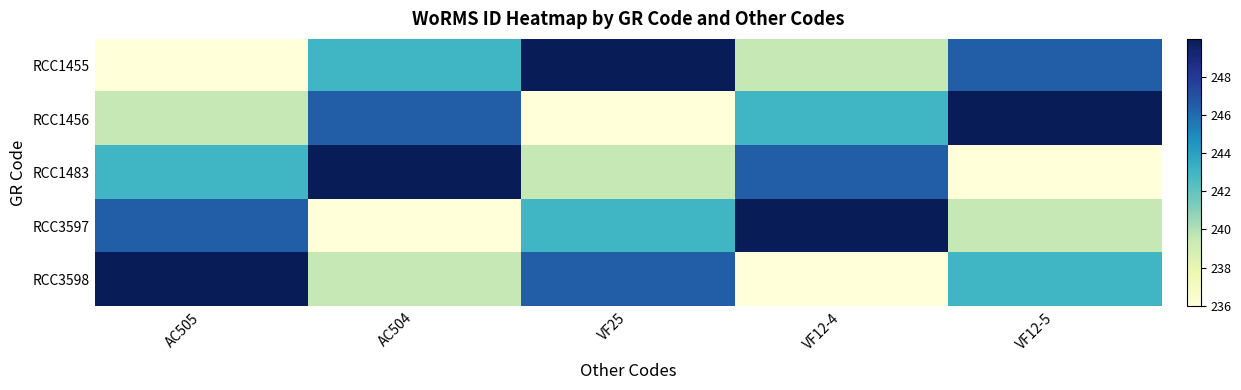

Between AC504 and VF25, which series saw the biggest shift?

RCC1456